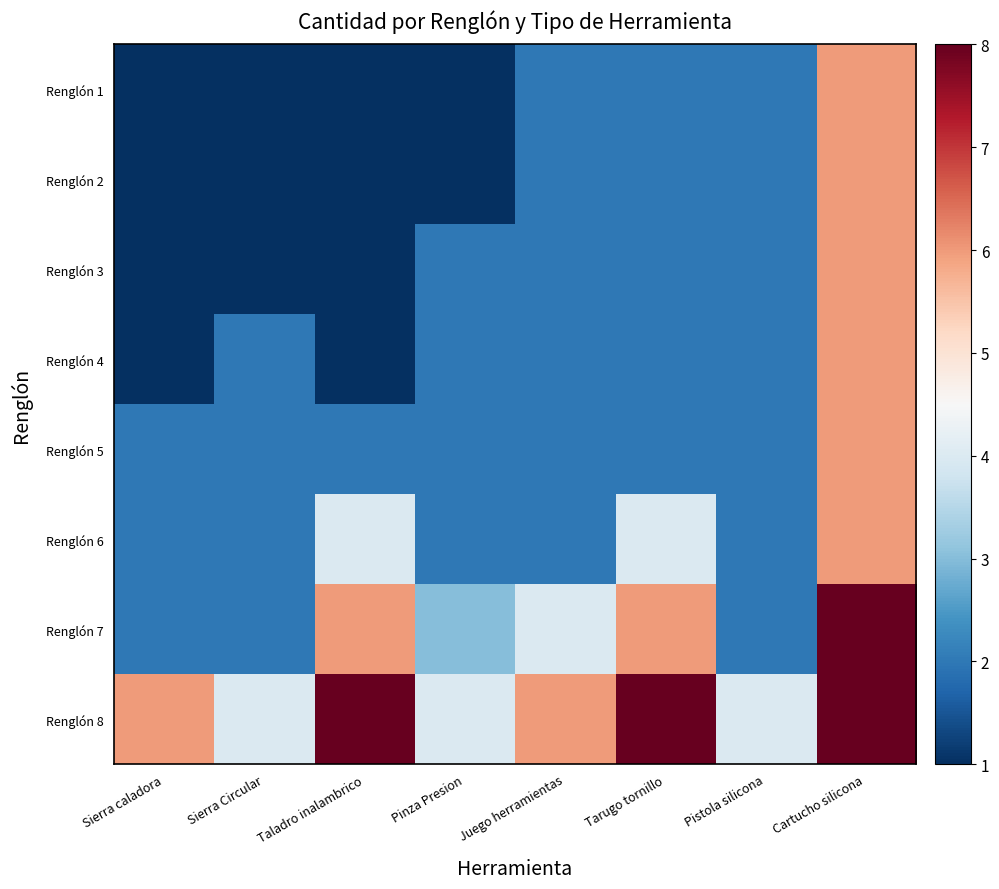

Which category has the highest value across all series?

Cartucho silicona